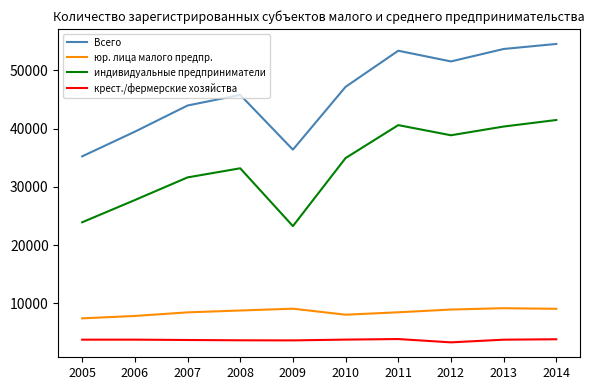

What is the sum of the крест./фермерские хозяйства values at 2005 and 2012?

7042